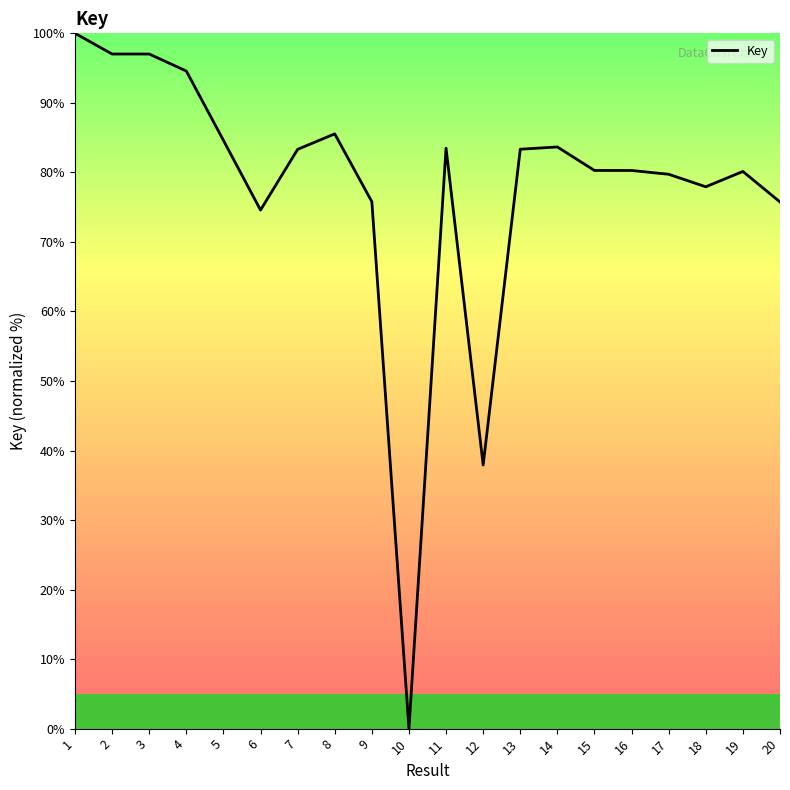

What is the difference between the maximum and minimum values?

100.0